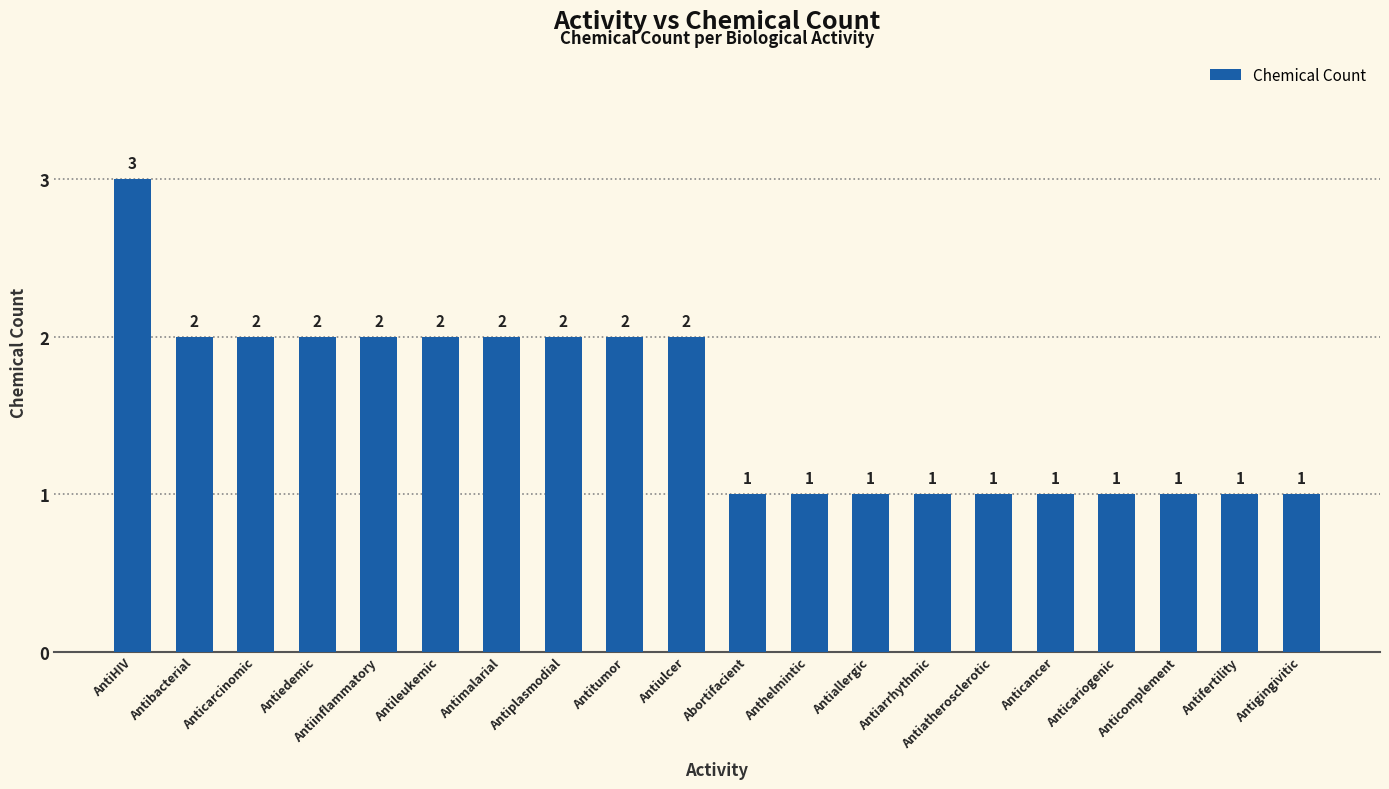

Approximately how many times larger is the value at Antigingivitic compared to Antiatherosclerotic?

1.0